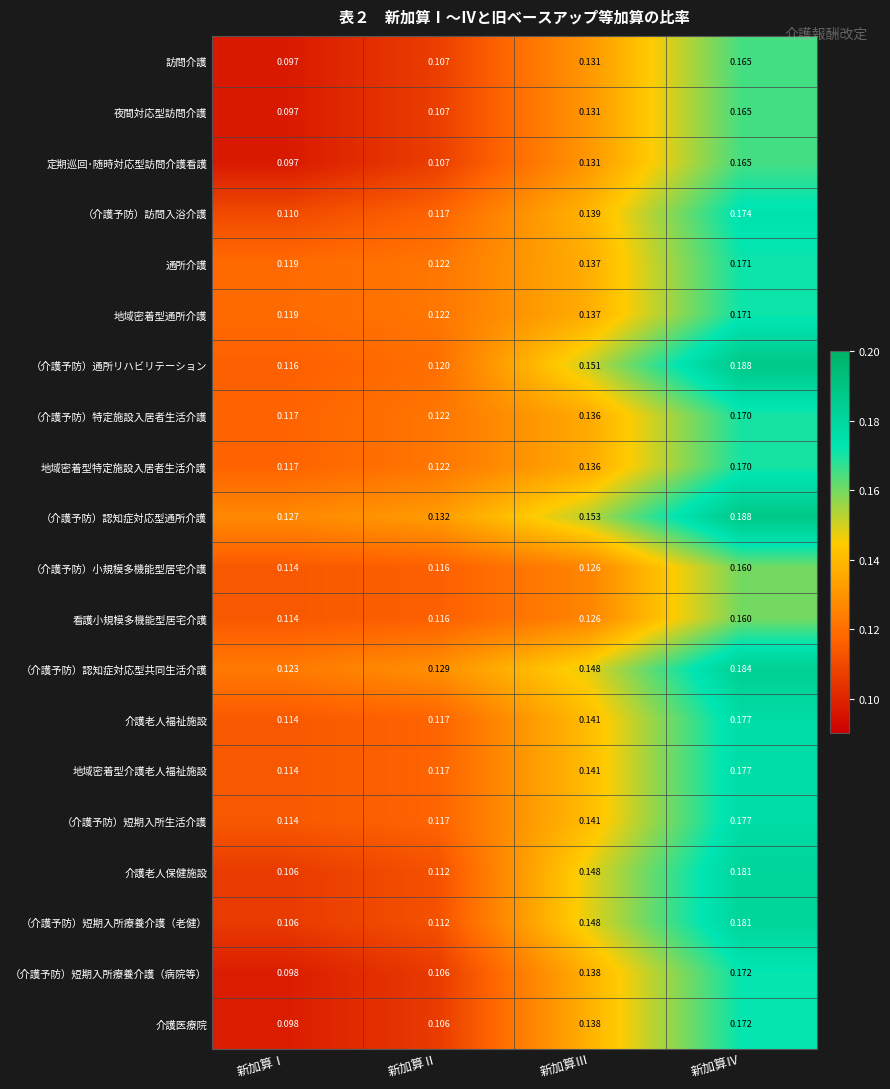

At which label is 地域密着型通所介護 closest to 0?

新加算Ⅰ